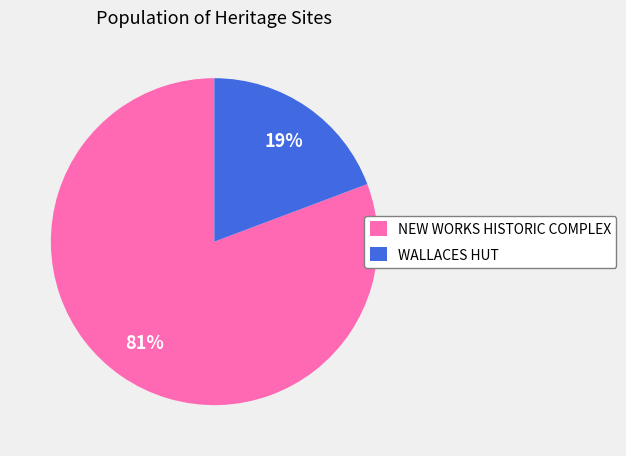

Which slice is the smallest?

WALLACES HUT